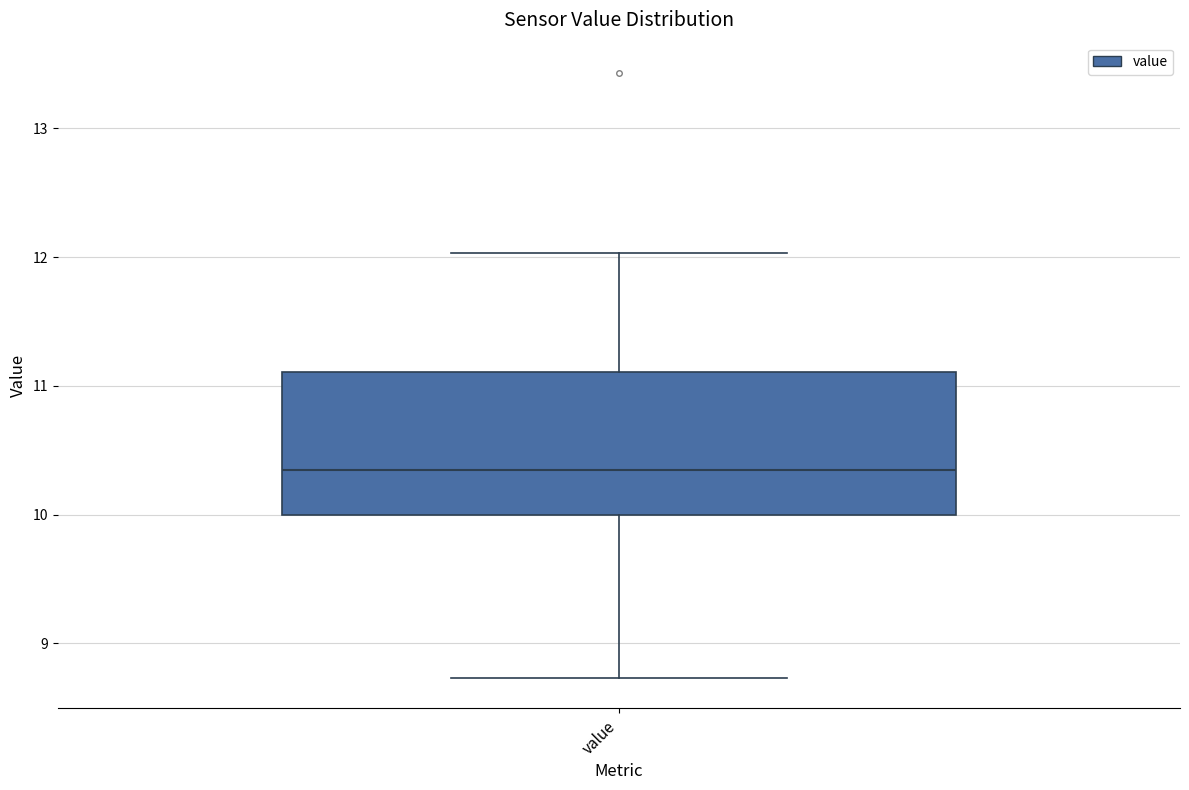

Read this box plot against the y-axis: the position of the median line, the range covered by the box, and the ends of both whiskers. The values are not printed on the chart, so give them approximately, as read against the axis.

median 10.4, box 10.0 to 11.1, whiskers 8.7 to 12.0